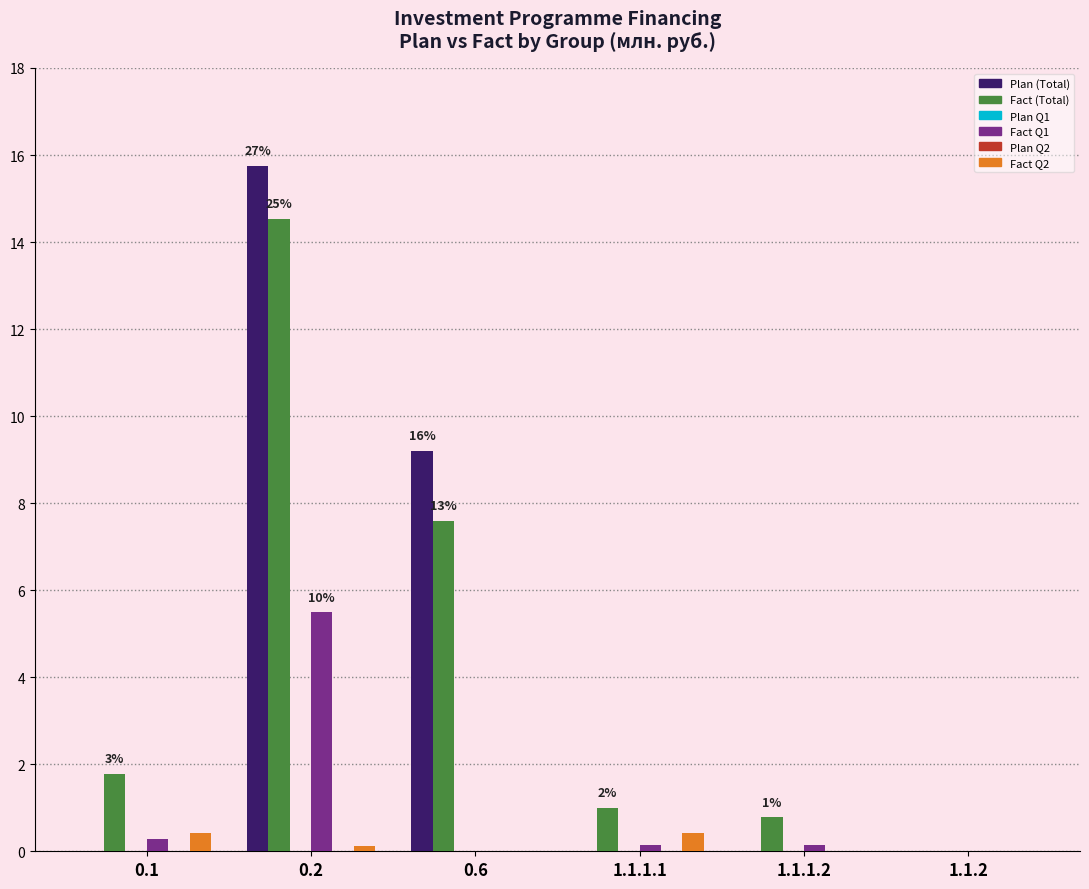

Is it true that Plan (Total) equals 8.1 at 1.1.1.1?

False